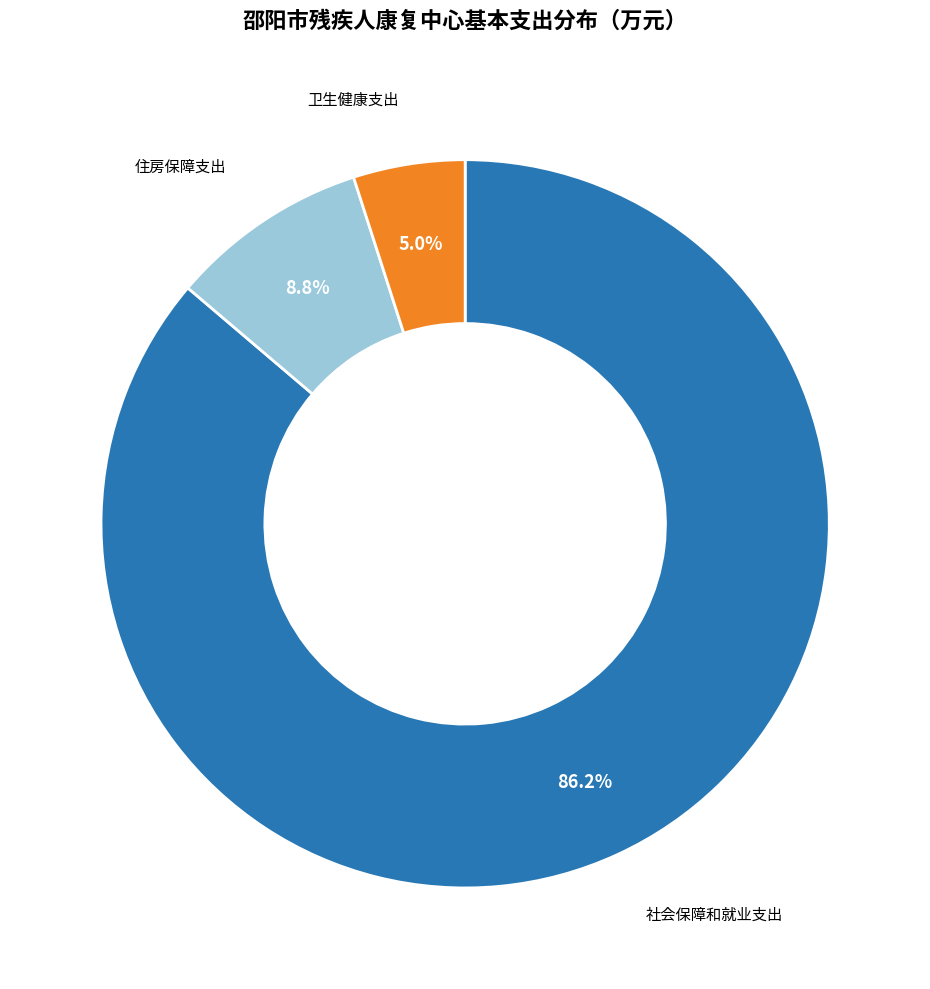

Is there a majority slice in this chart?

Yes